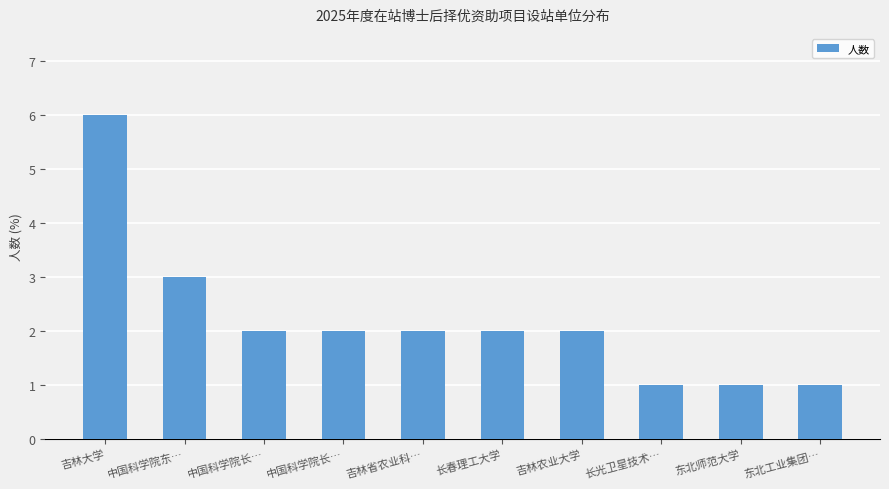

Is it true that the value at 东北工业集团… is 1?

True